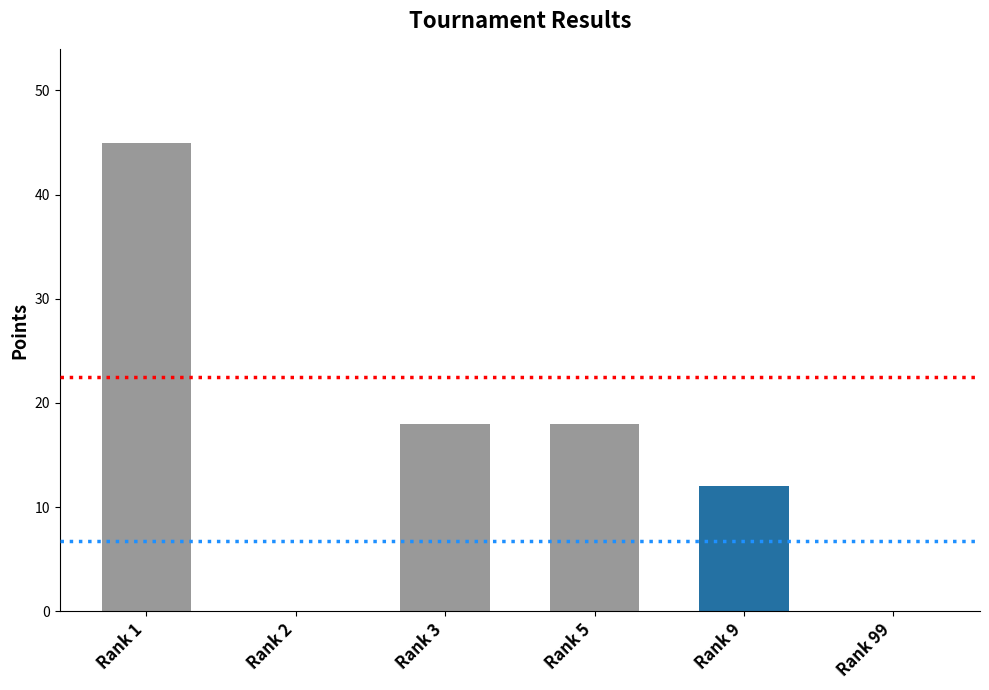

True or false: the data shows 0 at Rank 2.

True